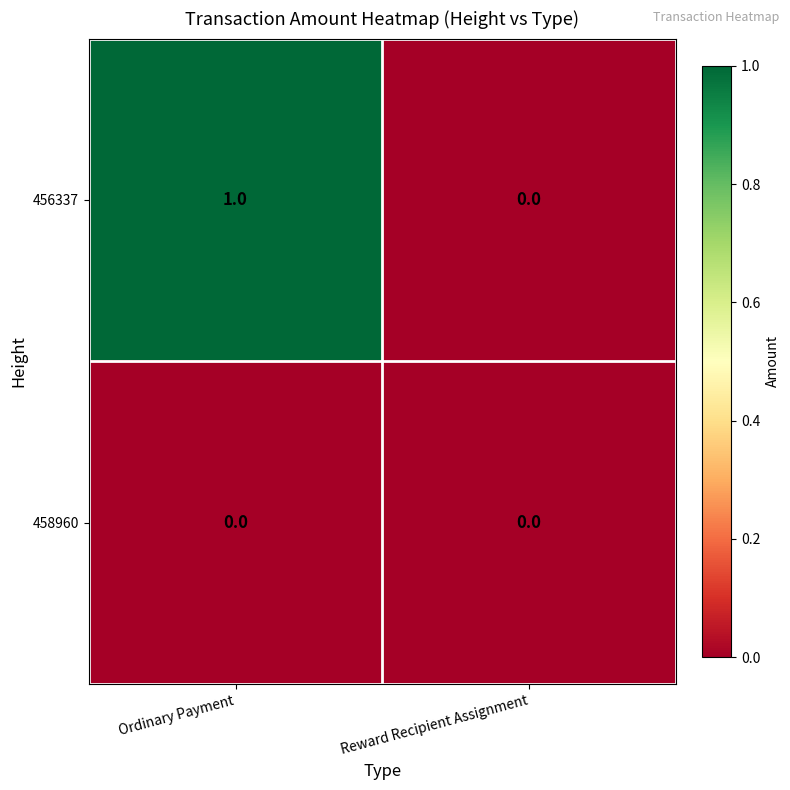

List the series in order of their overall mean, lowest first.

458960, 456337